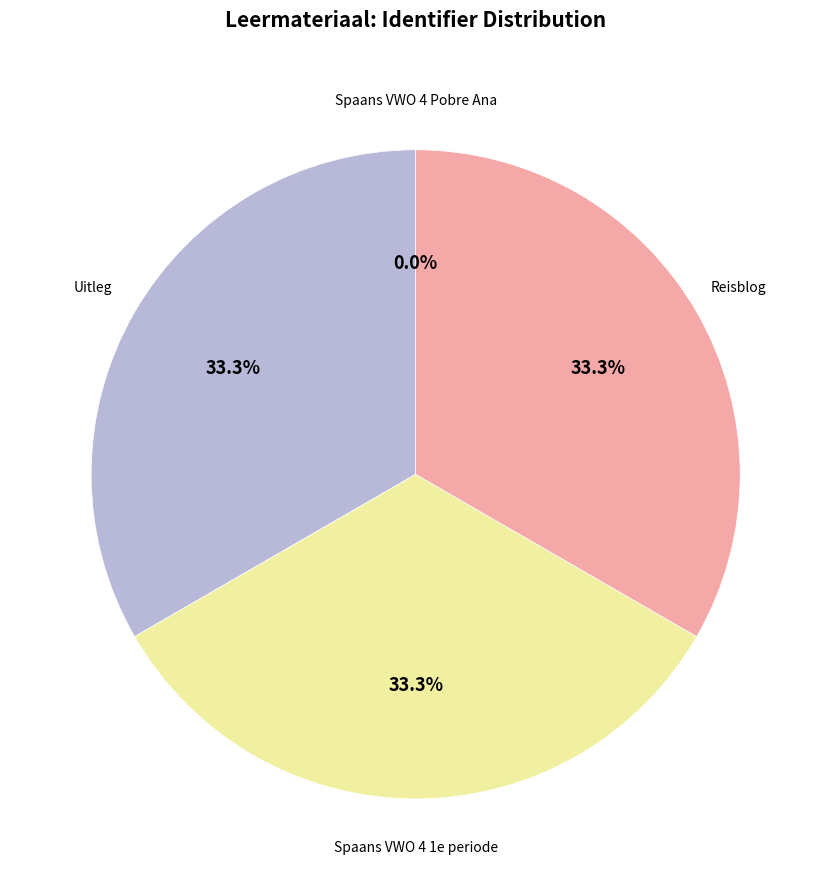

What portion of the pie excludes Uitleg?

66.7%